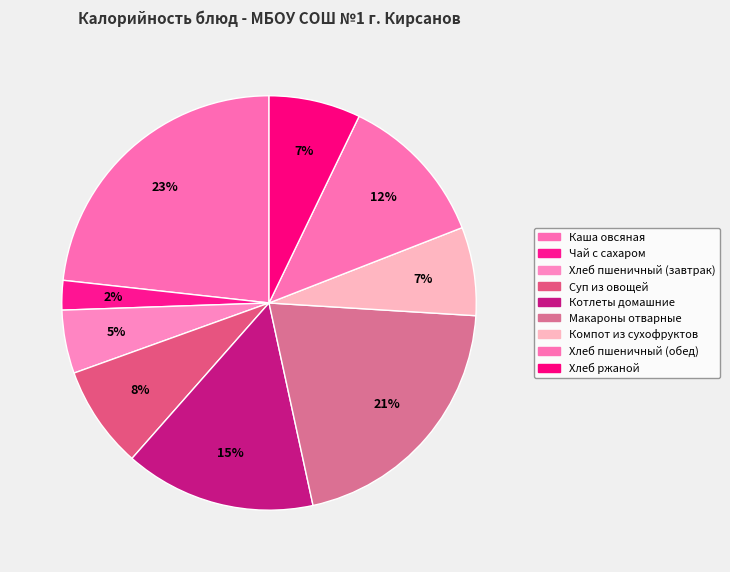

How many segments does this pie chart have?

9